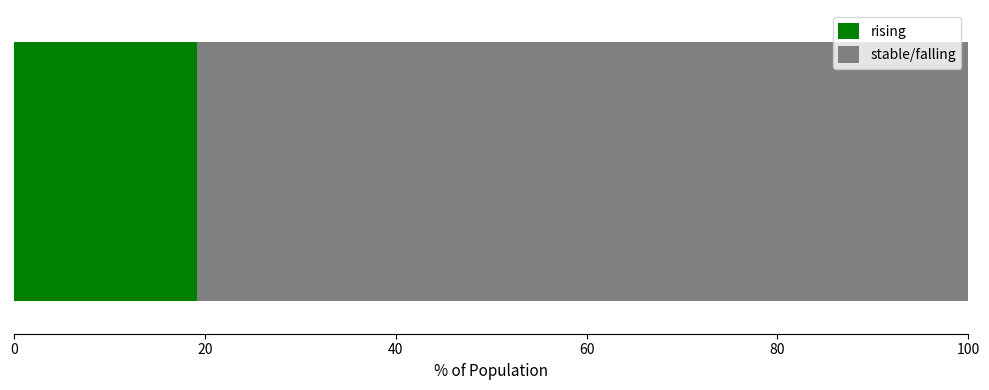

What is the highest value of the rising series?

19.2